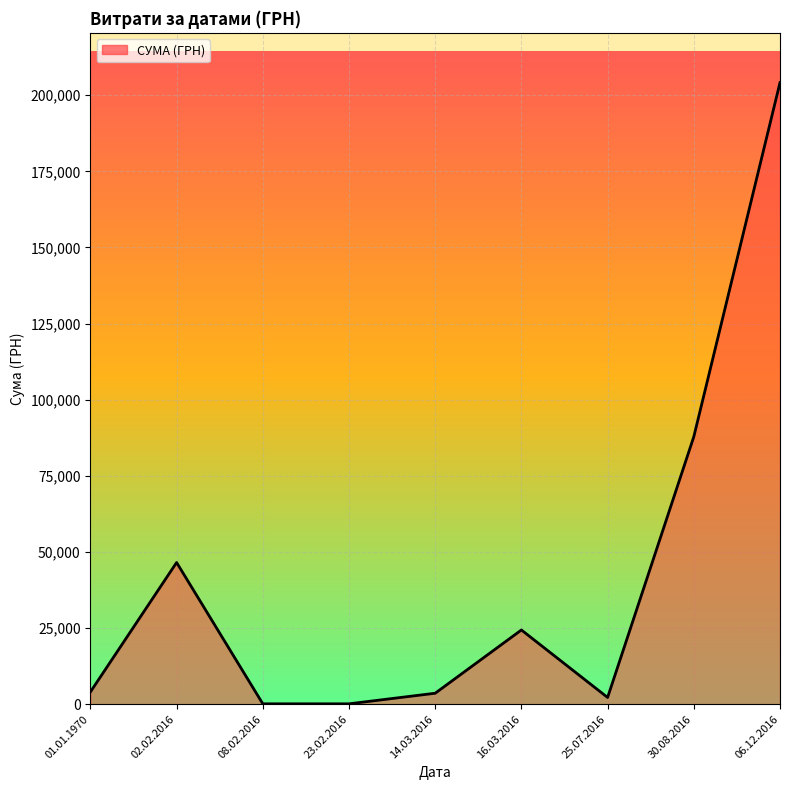

Rank the categories by value from lowest to highest.

23.02.2016, 08.02.2016, 25.07.2016, 14.03.2016, 01.01.1970, 16.03.2016, 02.02.2016, 30.08.2016, 06.12.2016